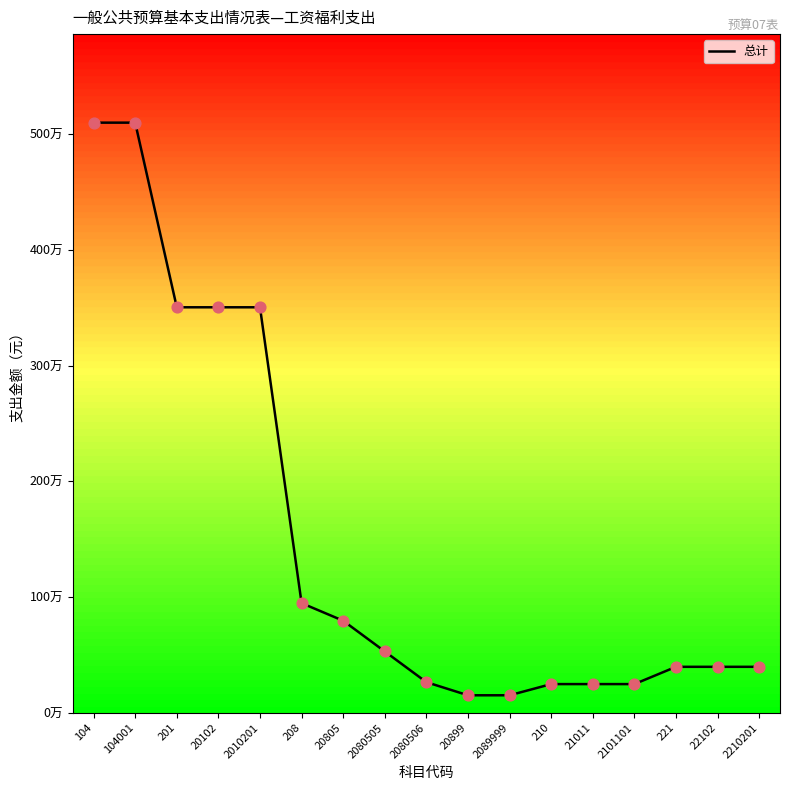

Between 20805 and 2080506, which is larger?

20805